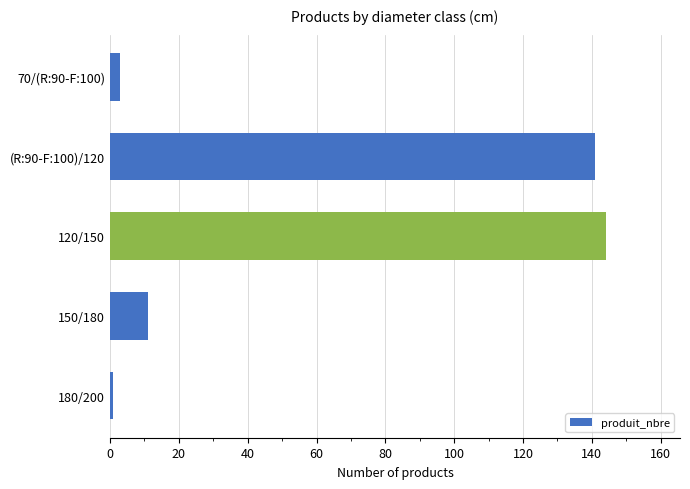

True or false: the data shows 11 at 150/180.

True